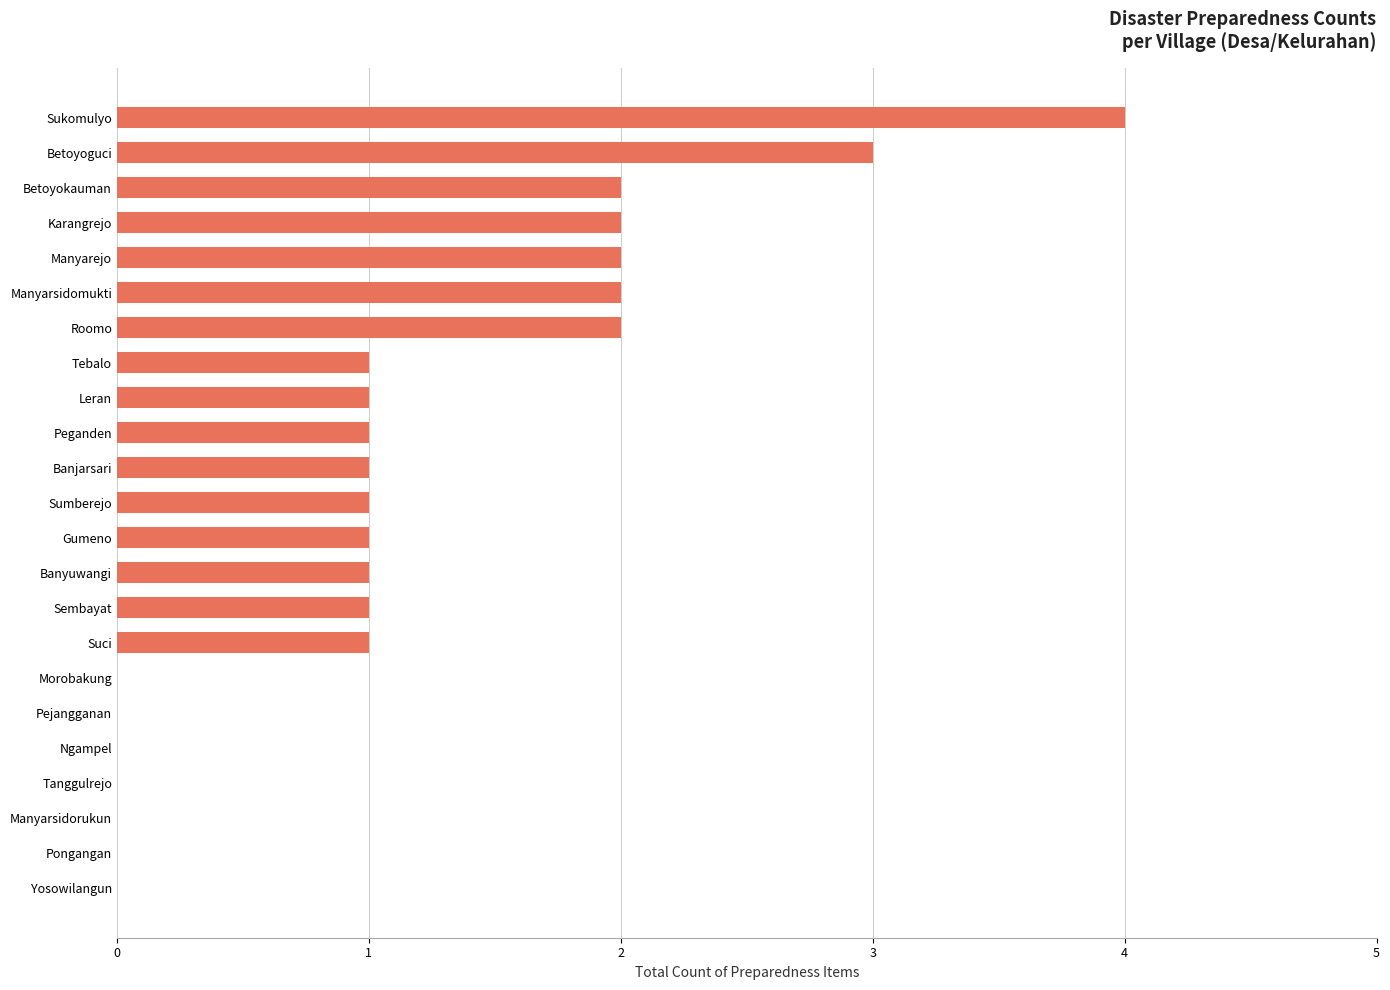

How many series are shown in this chart?

1